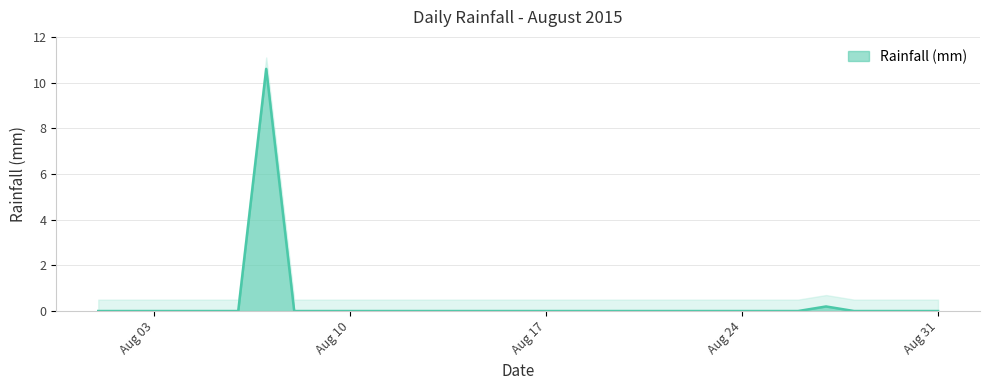

What is the maximum value shown in the chart?

10.6